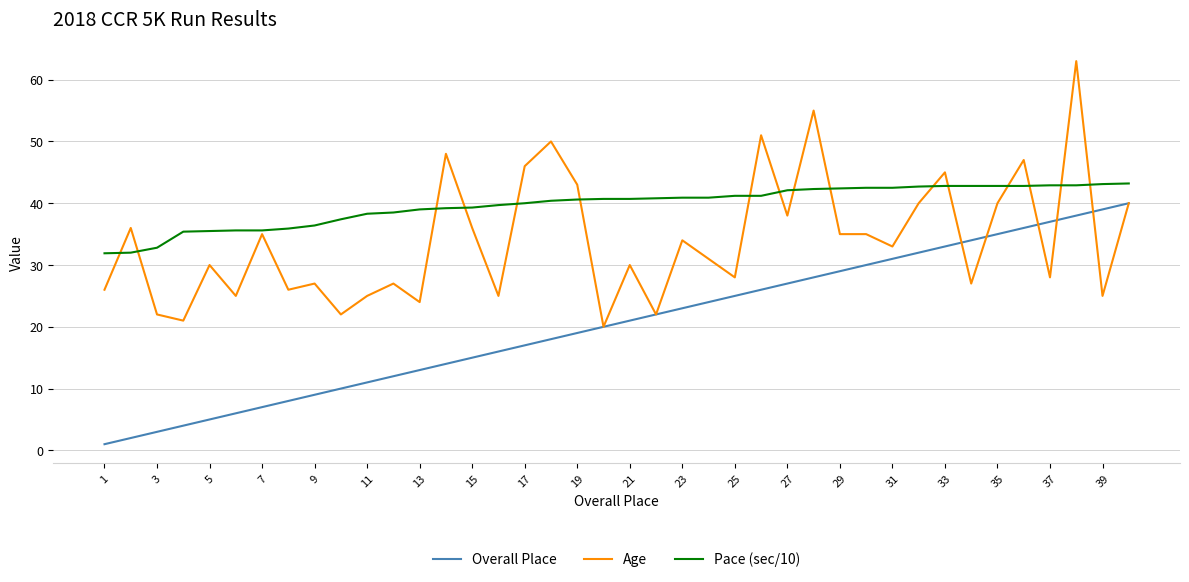

What is the highest value of the Overall Place series?

40.0